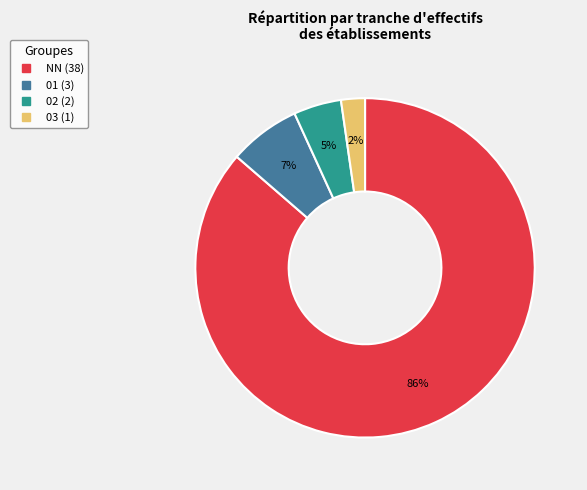

Count the number of slices in the pie.

4